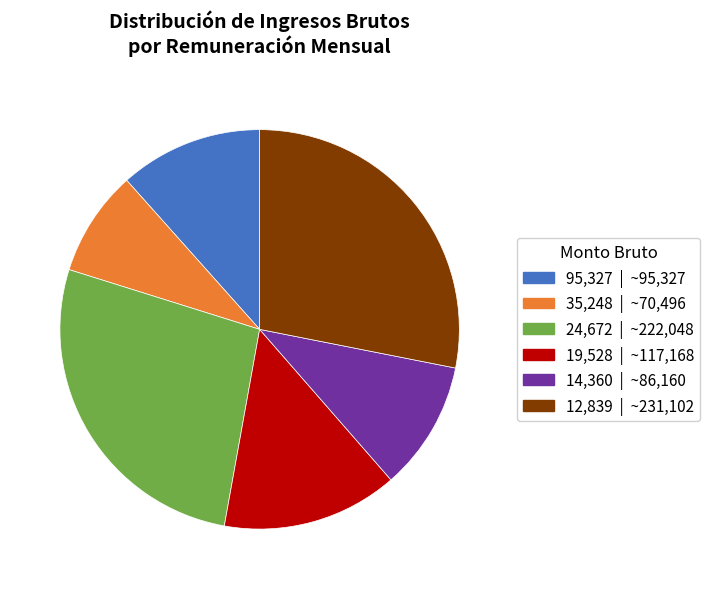

Is there any slice that represents more than half of the pie?

No